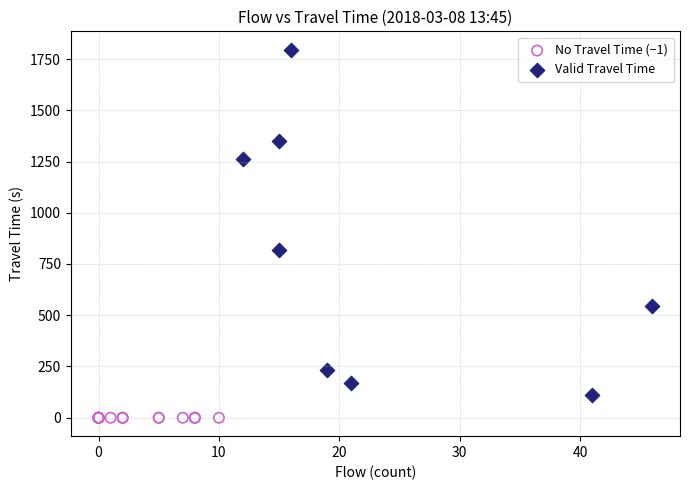

Which series contains the lowest Y value?

No Travel Time (−1)